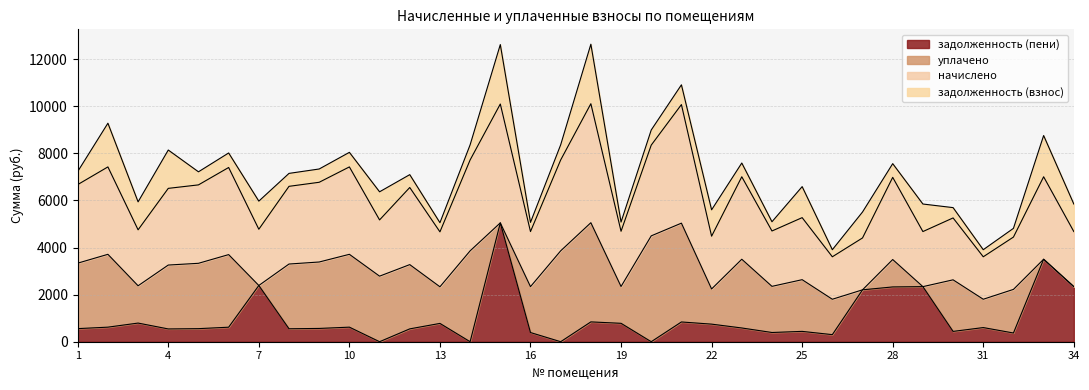

Does the chart display data point markers on the line(s)?

No